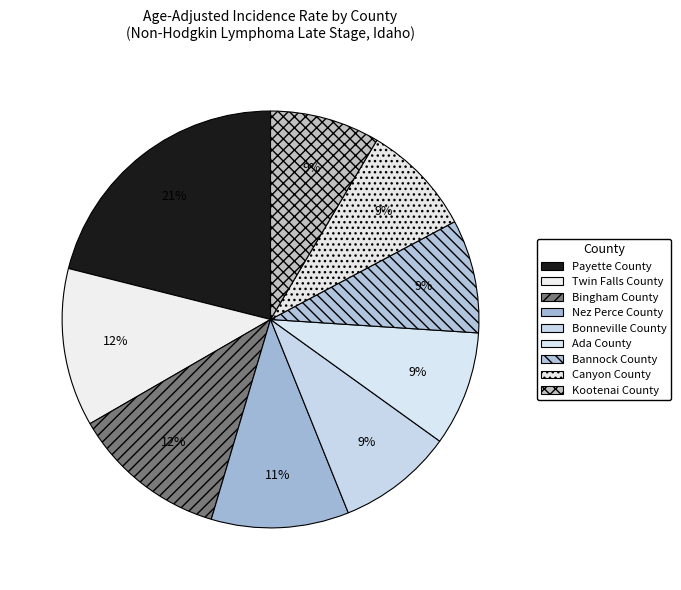

Combined, do Payette County and Bannock County account for over 50%?

No